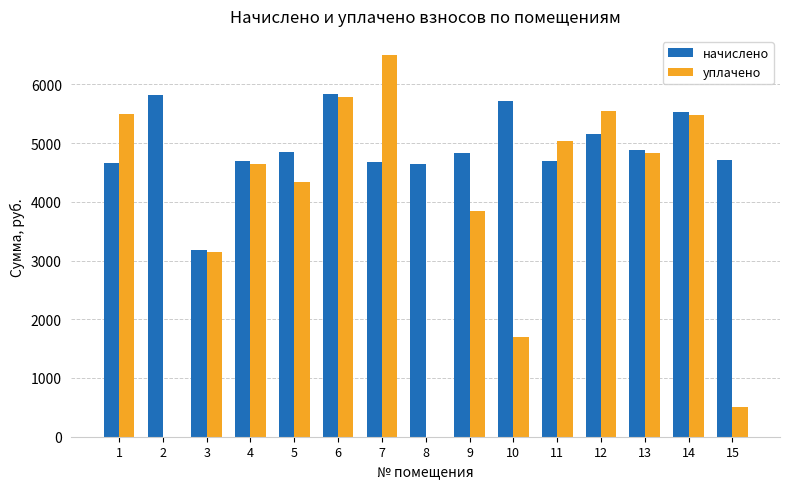

Where is уплачено nearest to the value 3250?

3